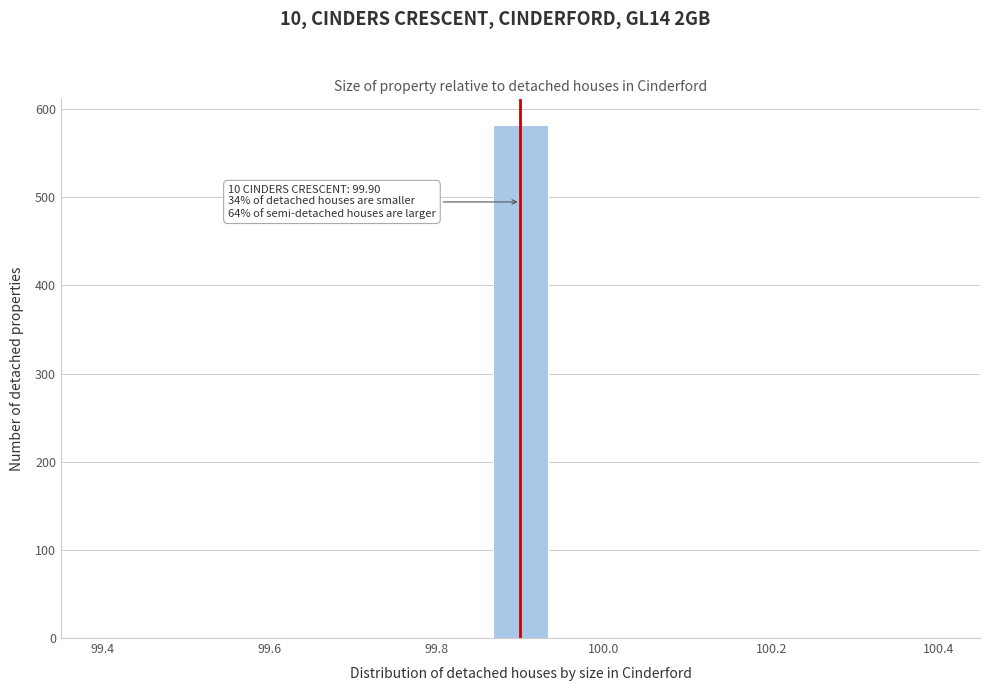

Around what value on the x-axis is the tallest bar? Give the approximate position of its centre, as read against the axis.

99.90